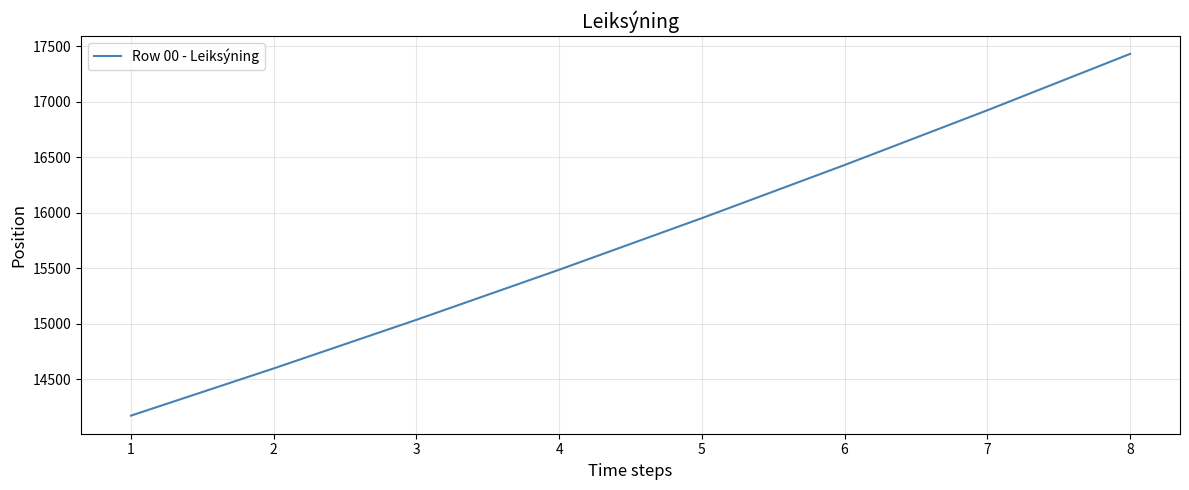

Does the chart display data point markers on the line(s)?

No